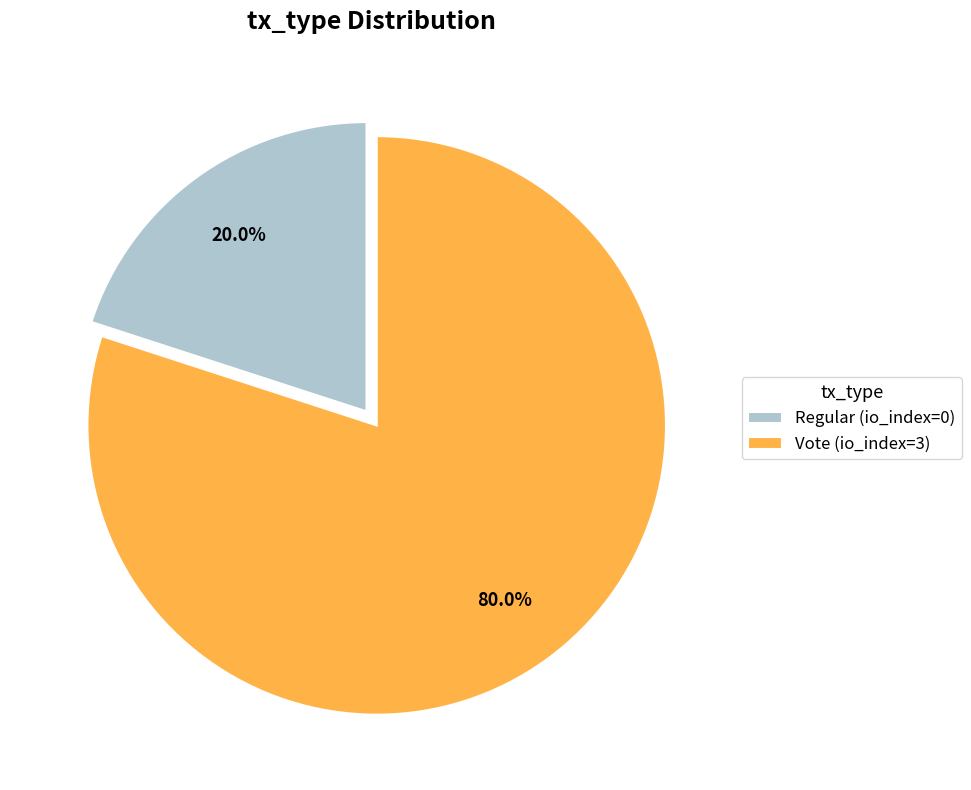

How many slices are in this pie chart?

2